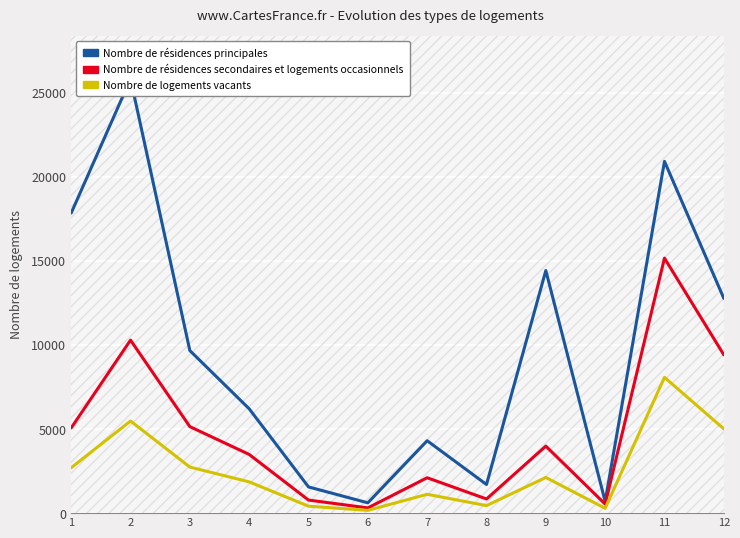

What is the spread (max minus min) of values at 2?

20341.5